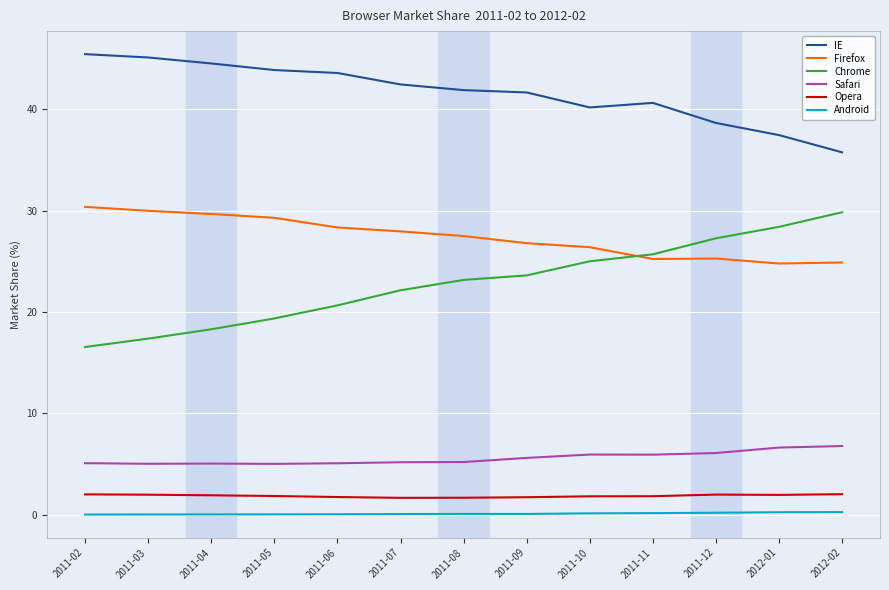

The Safari series shows 5.2 at 2011-08. True or false?

True